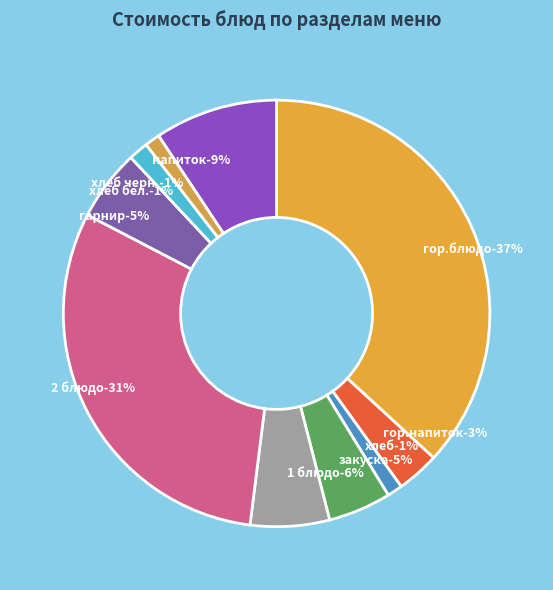

Count the number of slices in the pie.

10